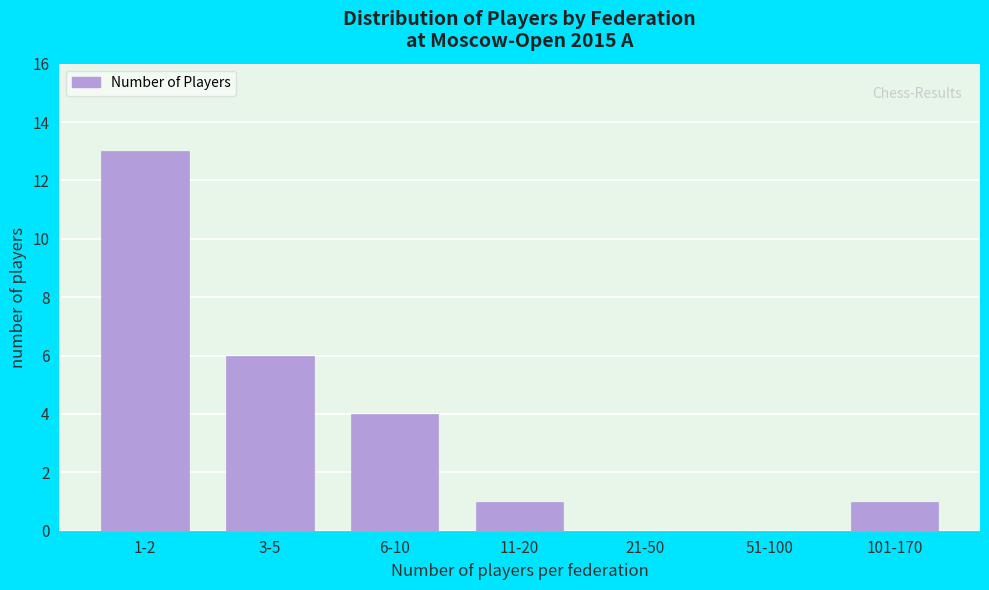

Reading left to right, what are all the values shown in this chart?

1-2=13	3-5=6	6-10=4	11-20=1	21-50=0	51-100=0	101-170=1